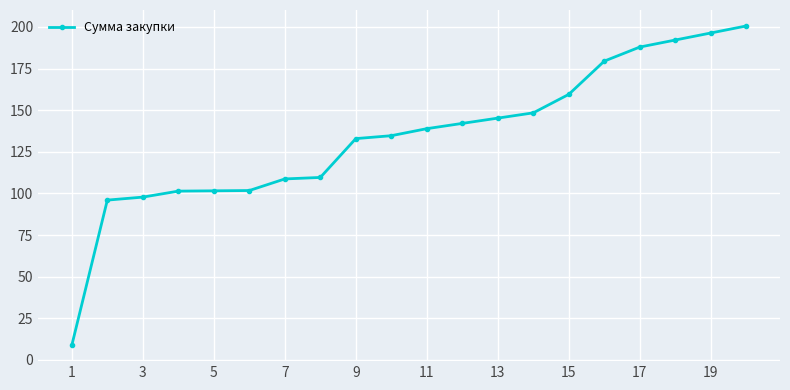

What is the sum of all values?

2683.6